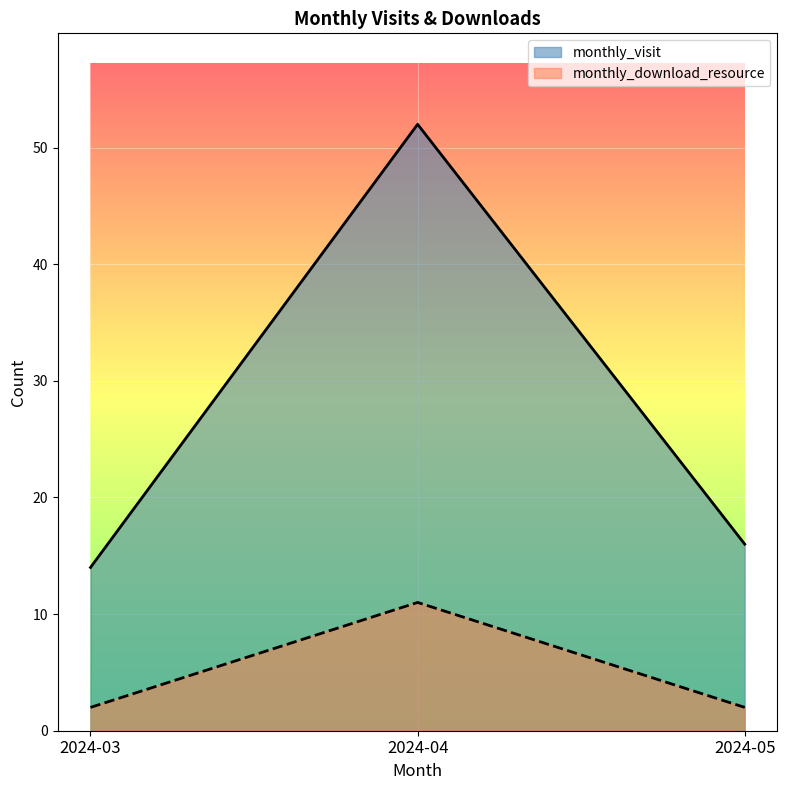

What is the value of the monthly_download_resource point at the 2nd from the left?

11